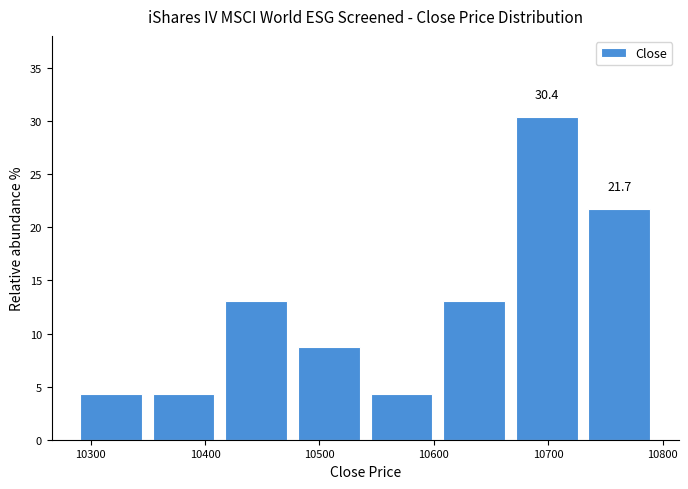

Which range on the x-axis has the tallest bar?

10670 to 10730